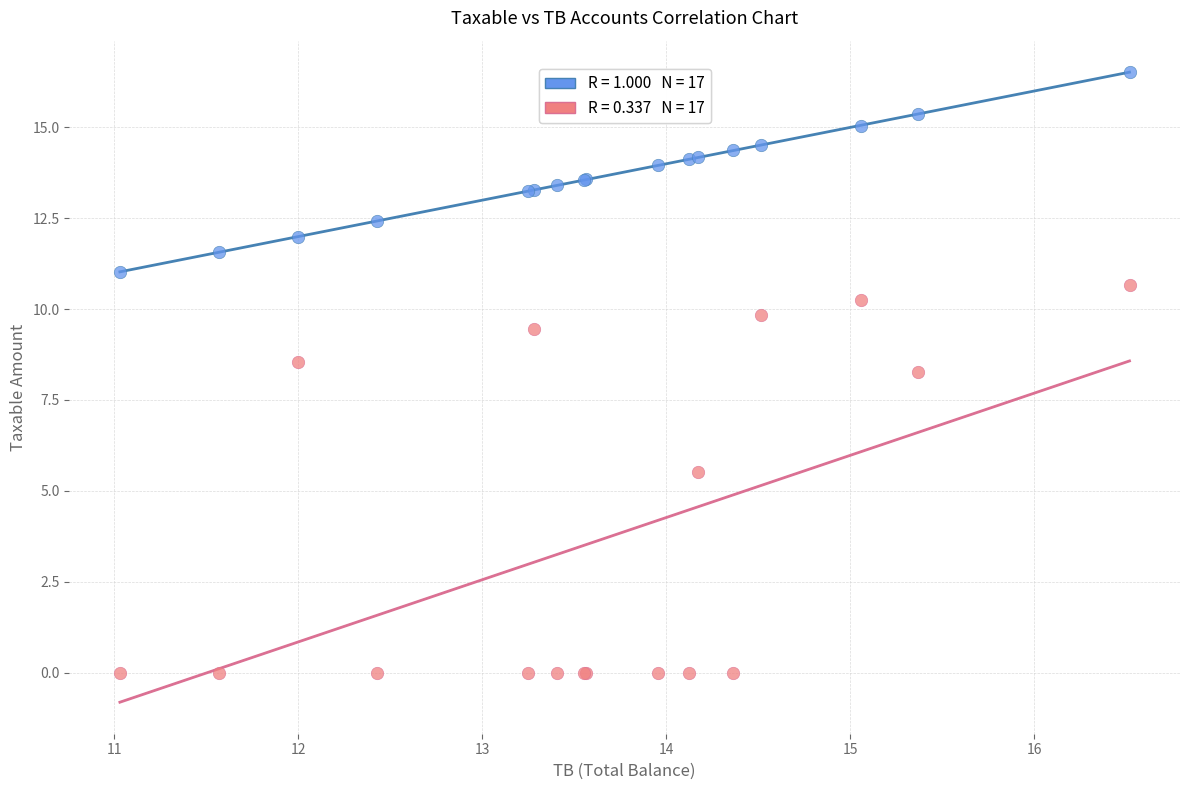

Across all series, what Y value is closest to 8?

8.3